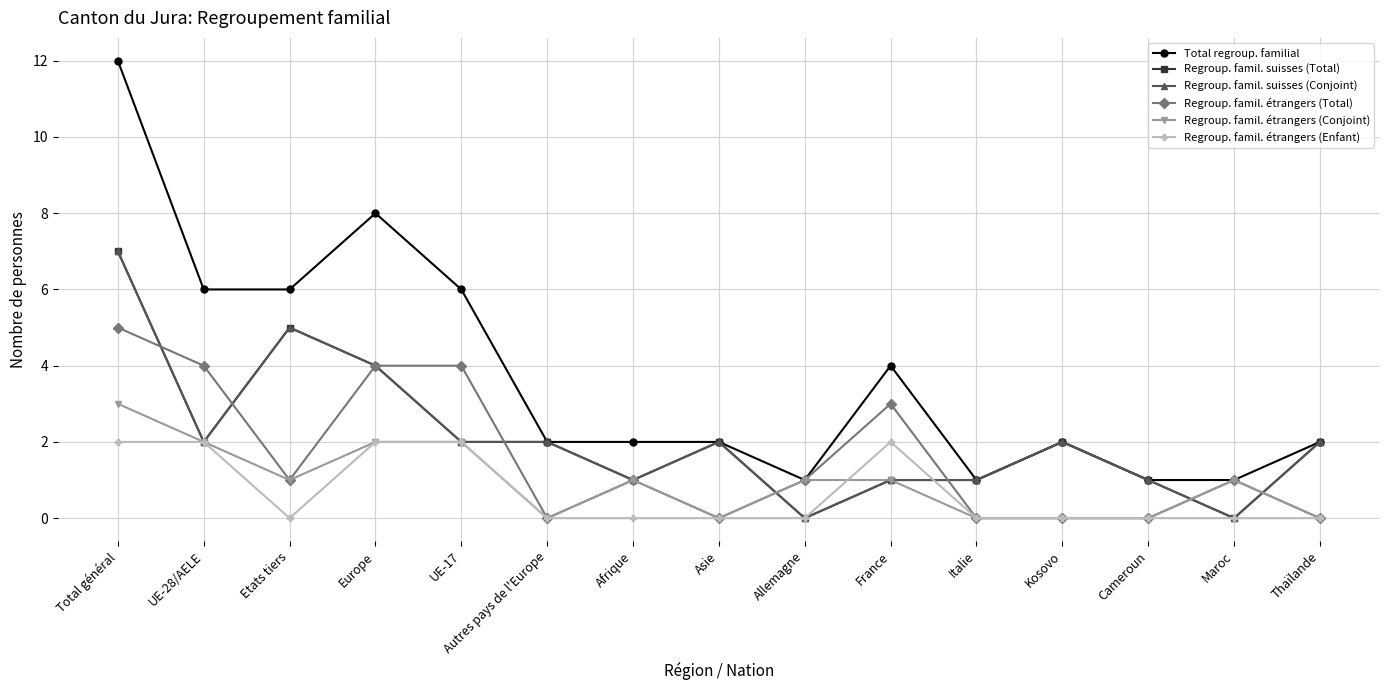

Reading left to right, transcribe all the data shown in this chart.

Total regroup. familial: 12	6	6	8	6	2	2	2	1	4	1	2	1	1	2
Regroup. famil. suisses (Total): 7	2	5	4	2	2	1	2	0	1	1	2	1	0	2
Regroup. famil. suisses (Conjoint): 7	2	5	4	2	2	1	2	0	1	1	2	1	0	2
Regroup. famil. étrangers (Total): 5	4	1	4	4	0	1	0	1	3	0	0	0	1	0
Regroup. famil. étrangers (Conjoint): 3	2	1	2	2	0	1	0	1	1	0	0	0	1	0
Regroup. famil. étrangers (Enfant): 2	2	0	2	2	0	0	0	0	2	0	0	0	0	0